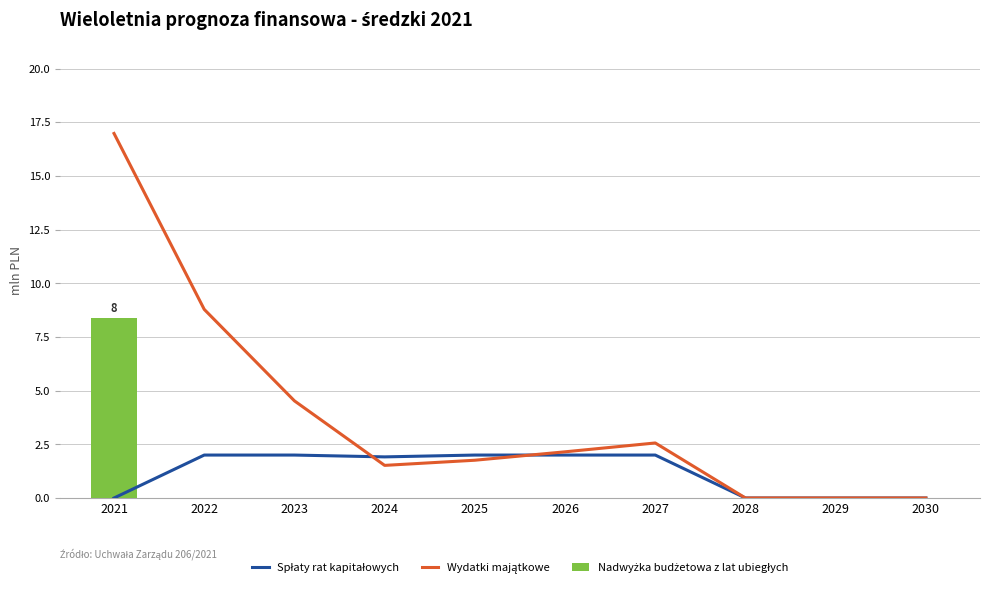

Where is Spłaty rat kapitałowych nearest to the value 1?

2024